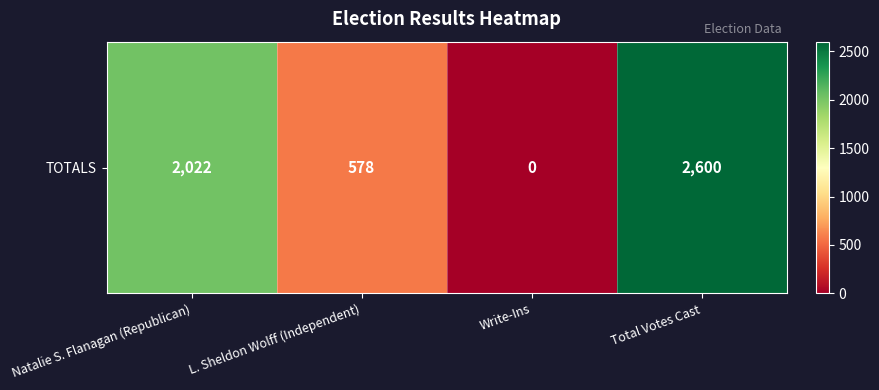

What value does the data have at Natalie S. Flanagan (Republican)?

2022